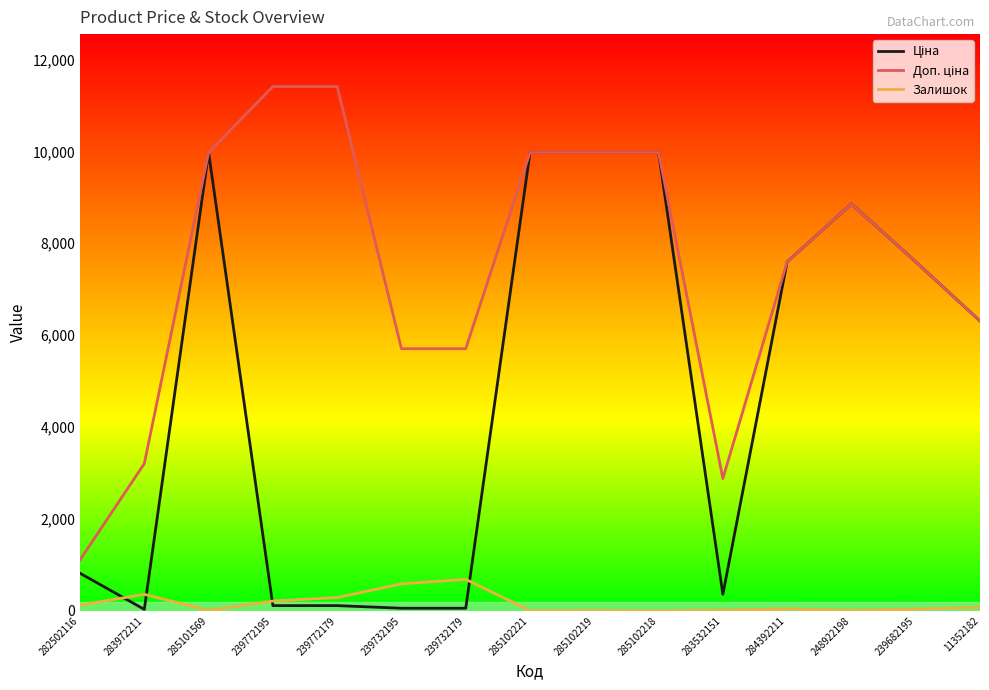

How many categories are shown in the chart?

15